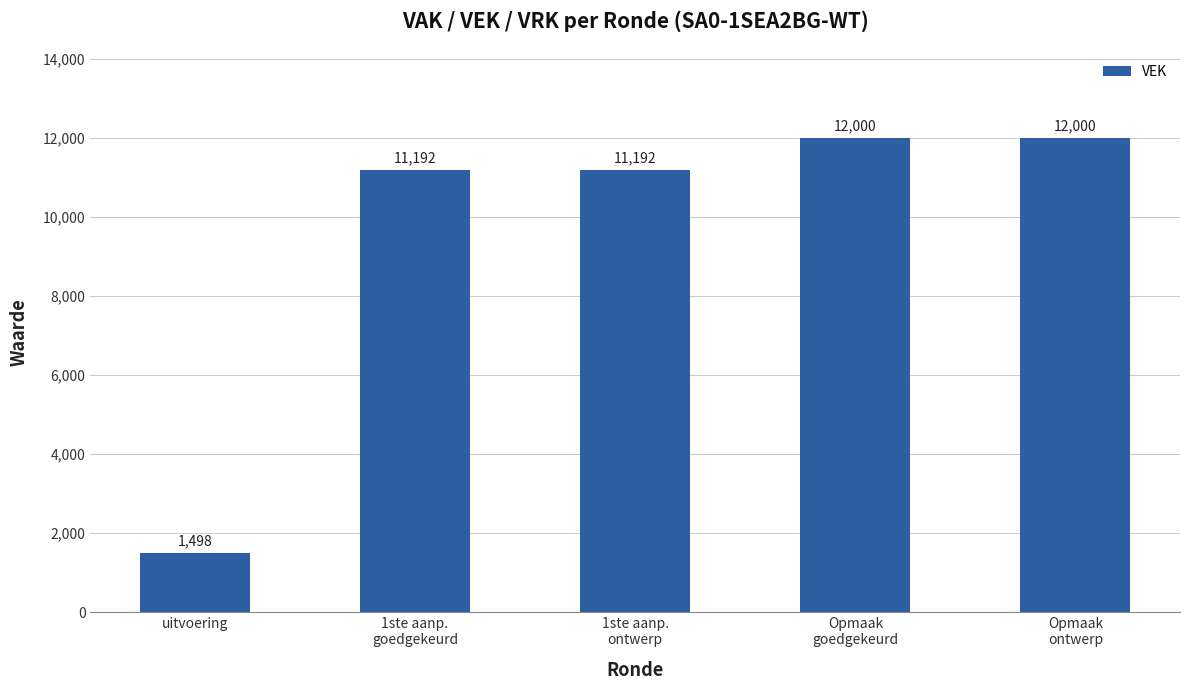

The value at 1ste aanp.
goedgekeurd is 11192. True or false?

True